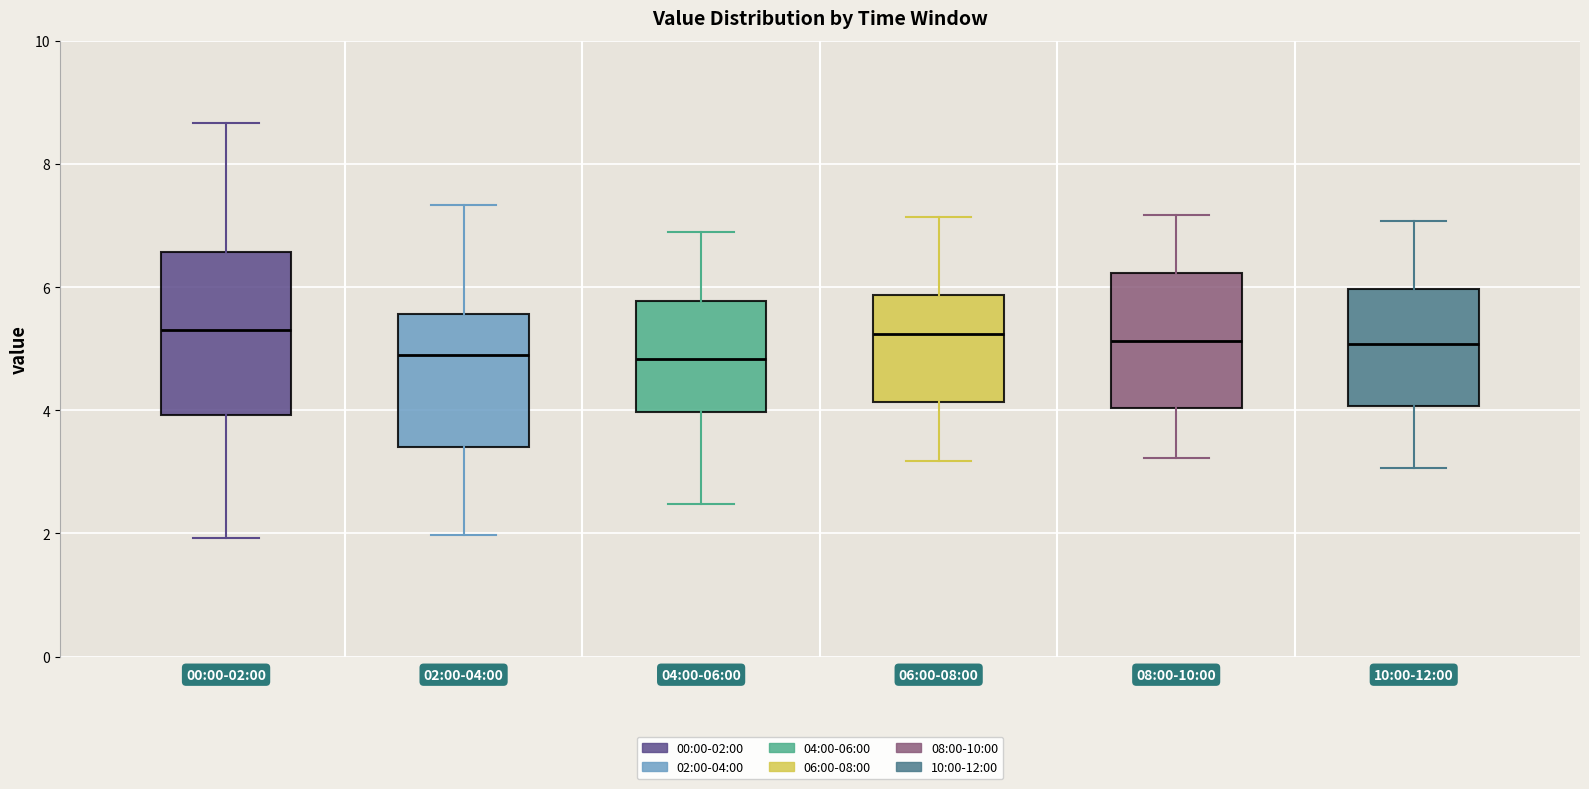

Reading left to right, read every box against the y-axis: the position of its median line, the range the box covers, and the ends of its whiskers. The values are not printed on the chart, so give them approximately, as read against the axis.

00:00-02:00: median 5.4, box 4.0 to 6.6, whiskers 2.0 to 8.6
02:00-04:00: median 5.0, box 3.4 to 5.6, whiskers 2.0 to 7.4
04:00-06:00: median 4.8, box 4.0 to 5.8, whiskers 2.4 to 7.0
06:00-08:00: median 5.2, box 4.2 to 5.8, whiskers 3.2 to 7.2
08:00-10:00: median 5.2, box 4.0 to 6.2, whiskers 3.2 to 7.2
10:00-12:00: median 5.0, box 4.0 to 6.0, whiskers 3.0 to 7.0